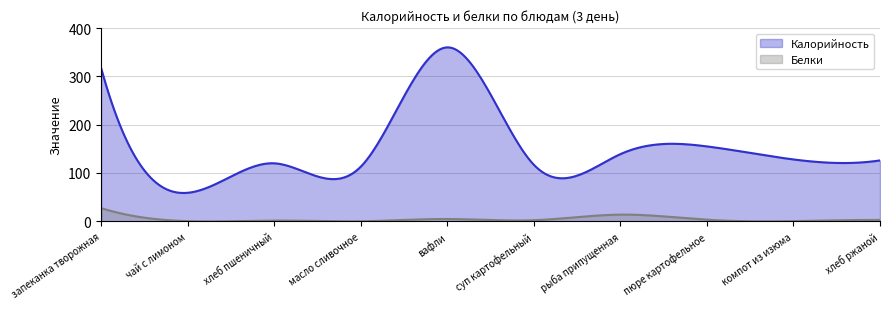

Does the chart display data point markers on the line(s)?

No